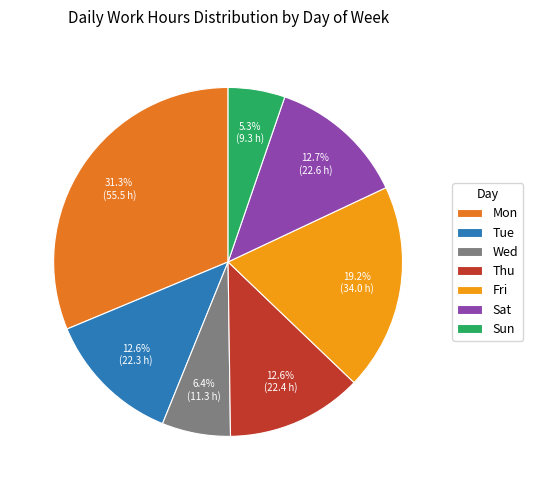

Does Mon represent more than half of the total?

No